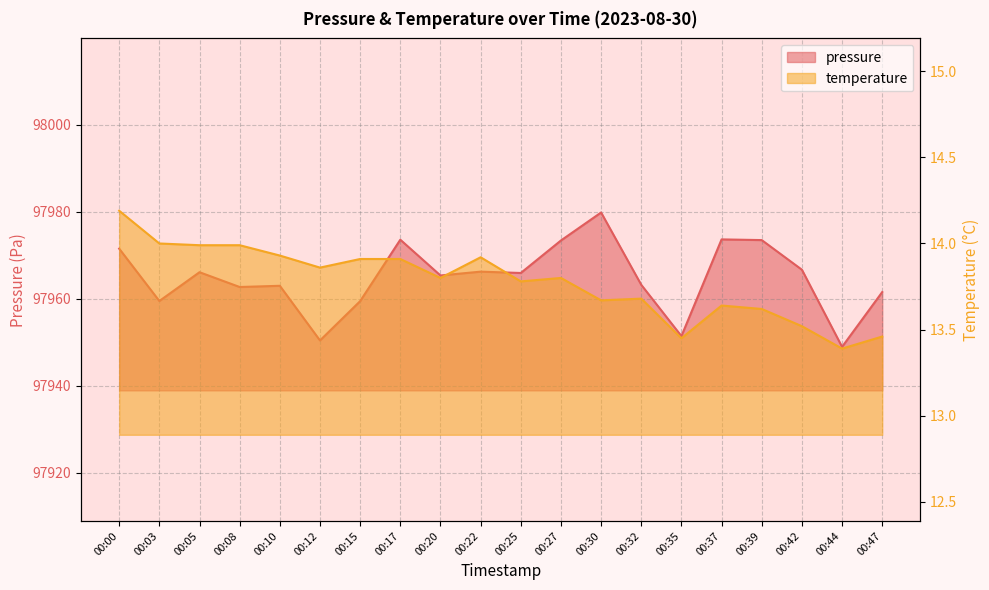

Between 00:20 and 00:32, which series saw the biggest shift?

pressure